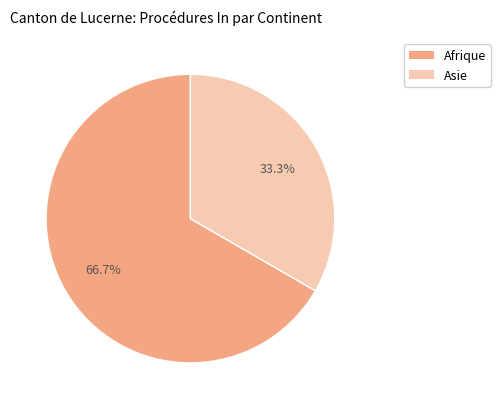

Is there any slice that represents more than half of the pie?

Yes